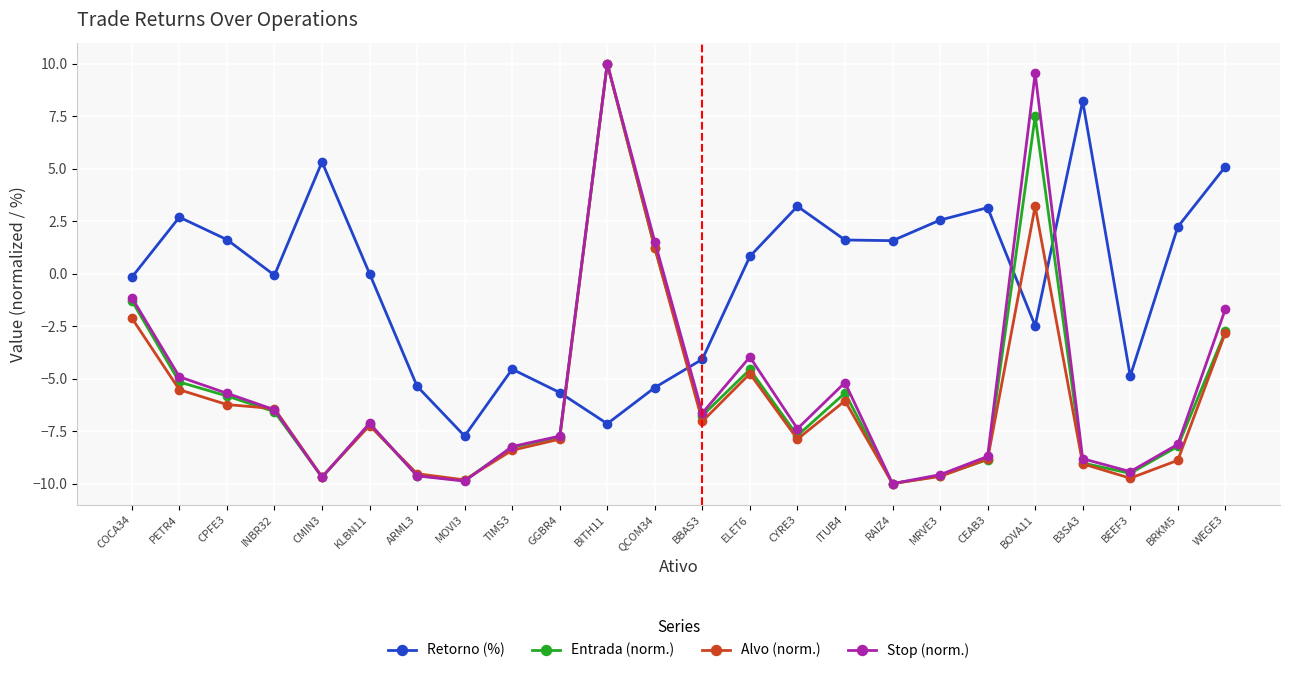

At which category does Retorno (%) reach its first local valley?

INBR32